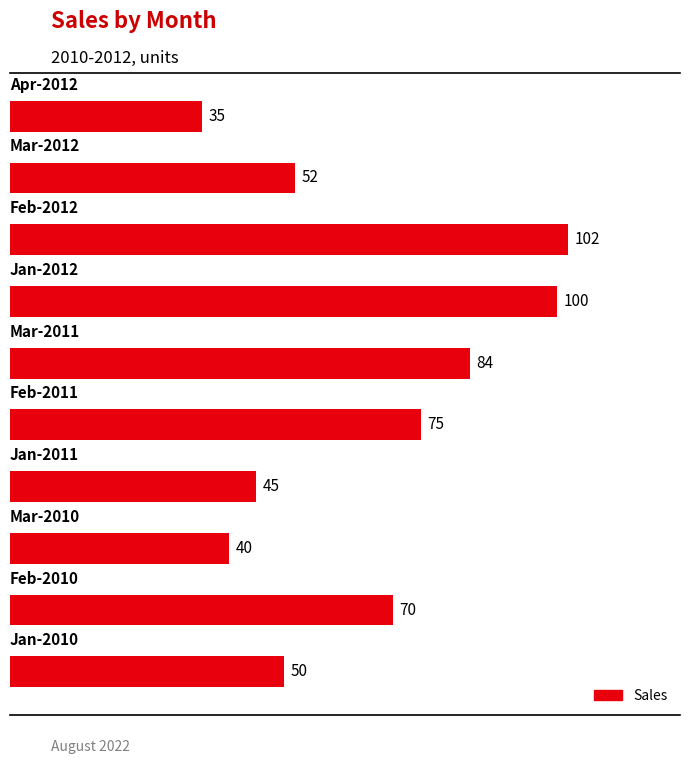

What is the difference between the second highest and minimum values?

65